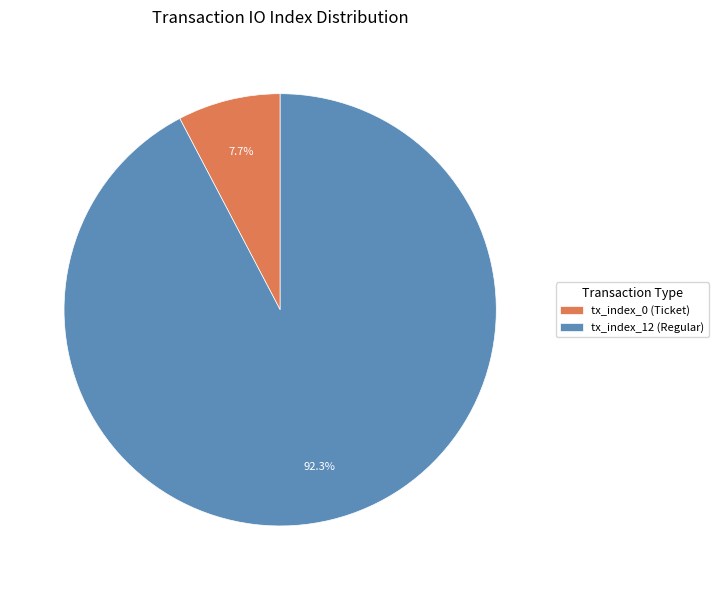

What is the largest slice in the pie chart?

tx_index_12 (Regular)